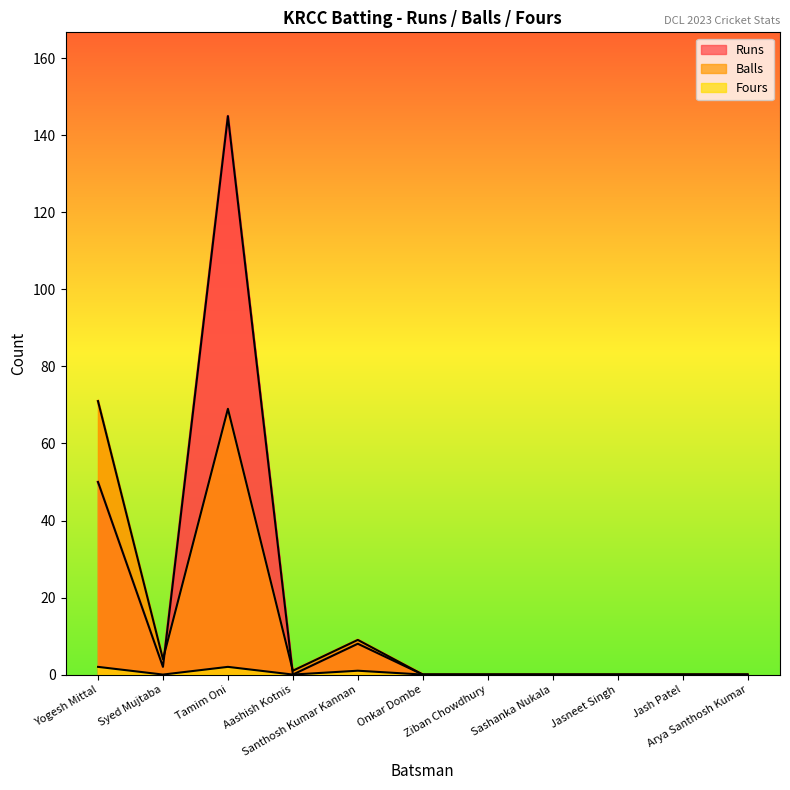

Which category has the lowest value in the Runs series?

Aashish Kotnis